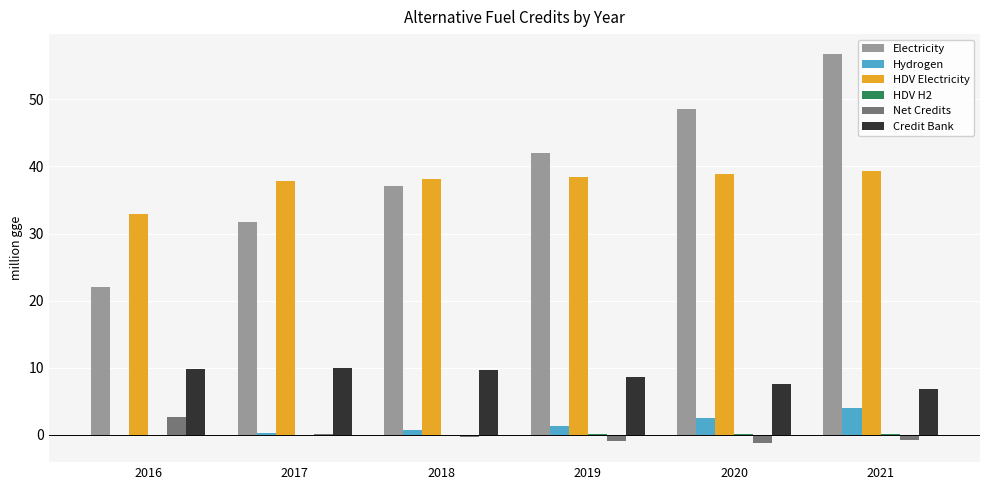

At which category does the chart reach its peak across all series?

2021